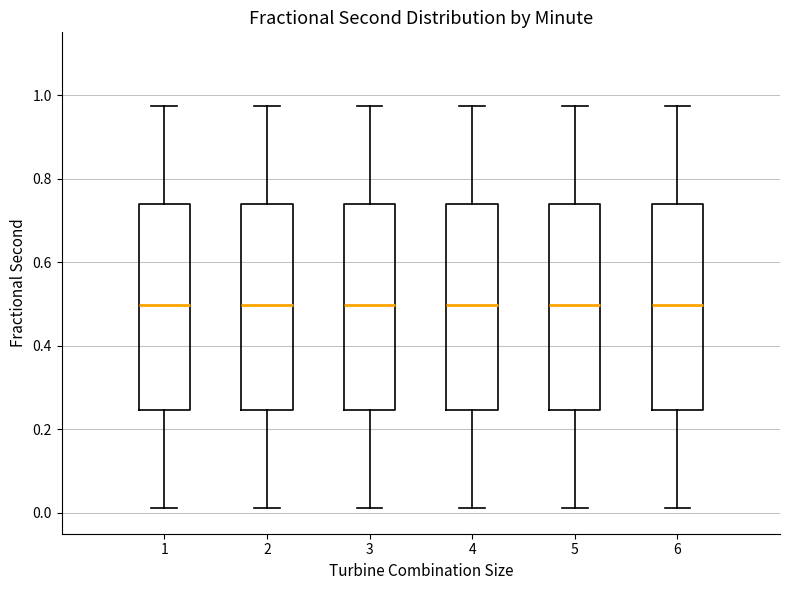

Reading left to right, read every box against the y-axis: the position of its median line, the range the box covers, and the ends of its whiskers. The values are not printed on the chart, so give them approximately, as read against the axis.

1: median 0.50, box 0.24 to 0.74, whiskers 0.02 to 0.98
2: median 0.50, box 0.24 to 0.74, whiskers 0.02 to 0.98
3: median 0.50, box 0.24 to 0.74, whiskers 0.02 to 0.98
4: median 0.50, box 0.24 to 0.74, whiskers 0.02 to 0.98
5: median 0.50, box 0.24 to 0.74, whiskers 0.02 to 0.98
6: median 0.50, box 0.24 to 0.74, whiskers 0.02 to 0.98